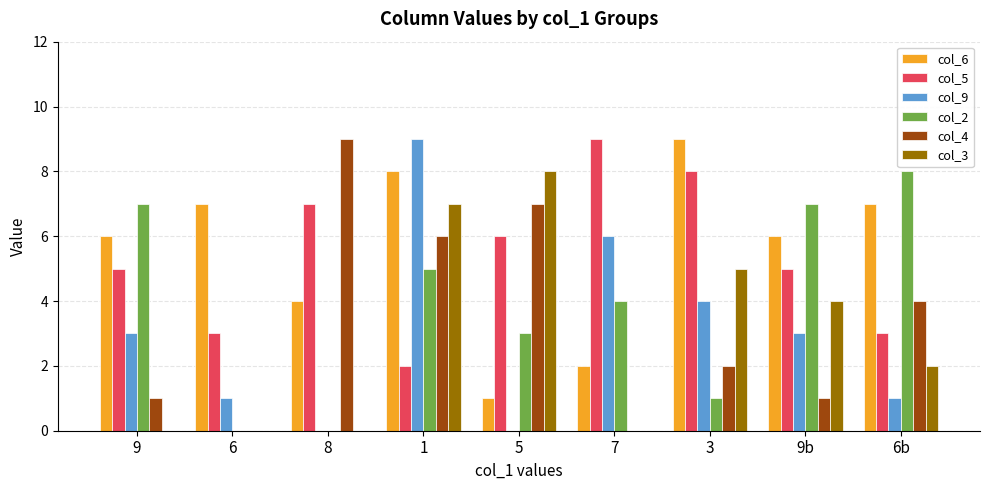

What is the sum of the col_4 values at 9b and 8?

10